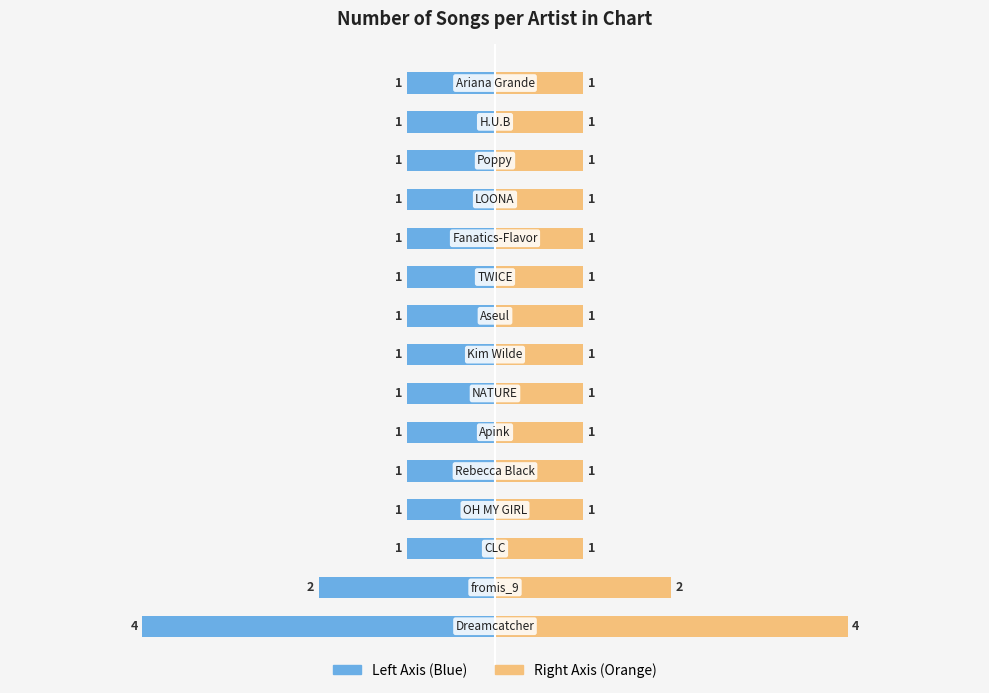

What is the value of the Song Count (Right) bar at the 6th from the left?

1